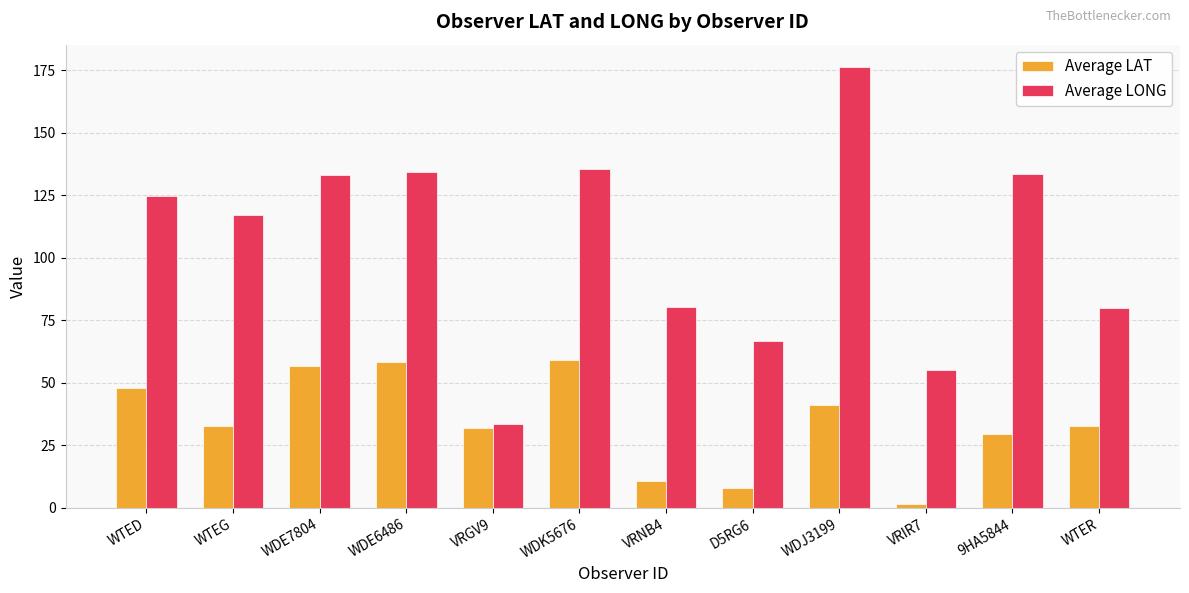

What is the sum of the Average LAT values at WTED and WTER?

81.0